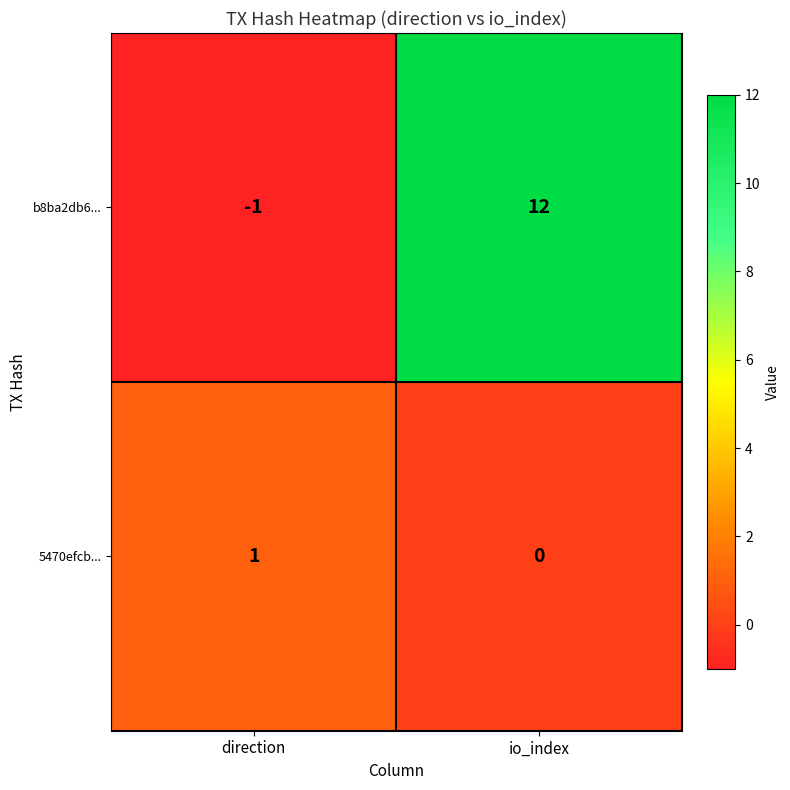

The b8ba2db6... series shows 12 at io_index. True or false?

True